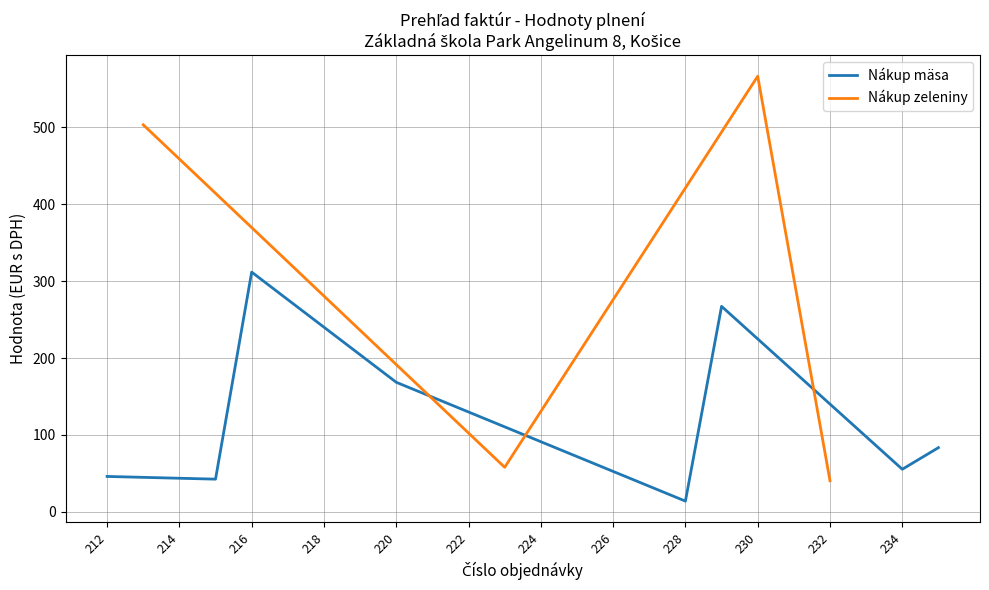

What is the highest value of the Nákup mäsa series?

311.8